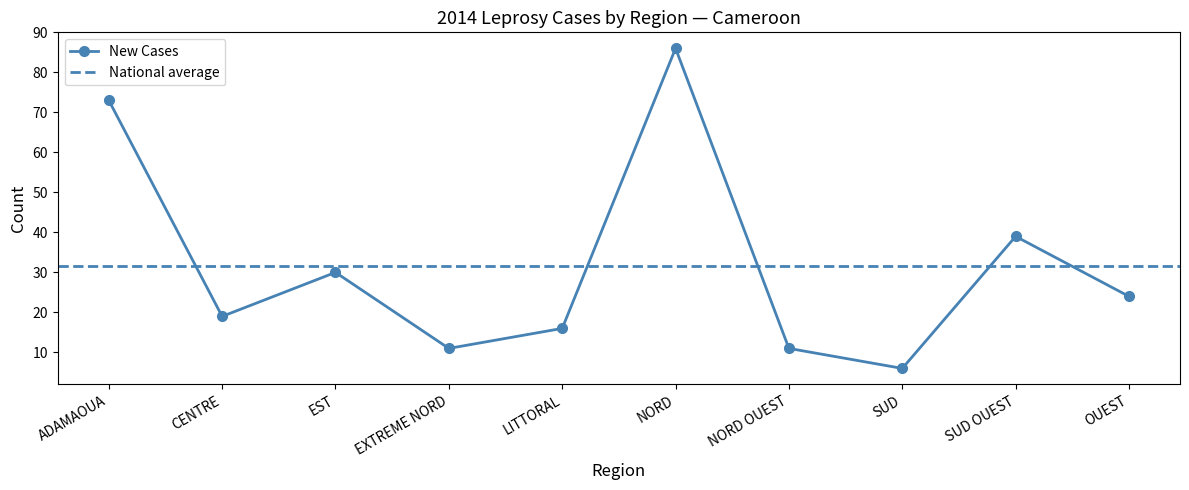

What is the greatest value displayed?

86